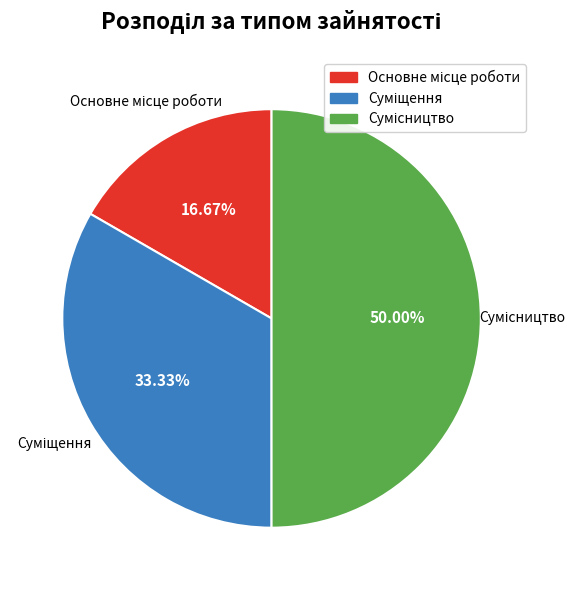

How many slices are in this pie chart?

3